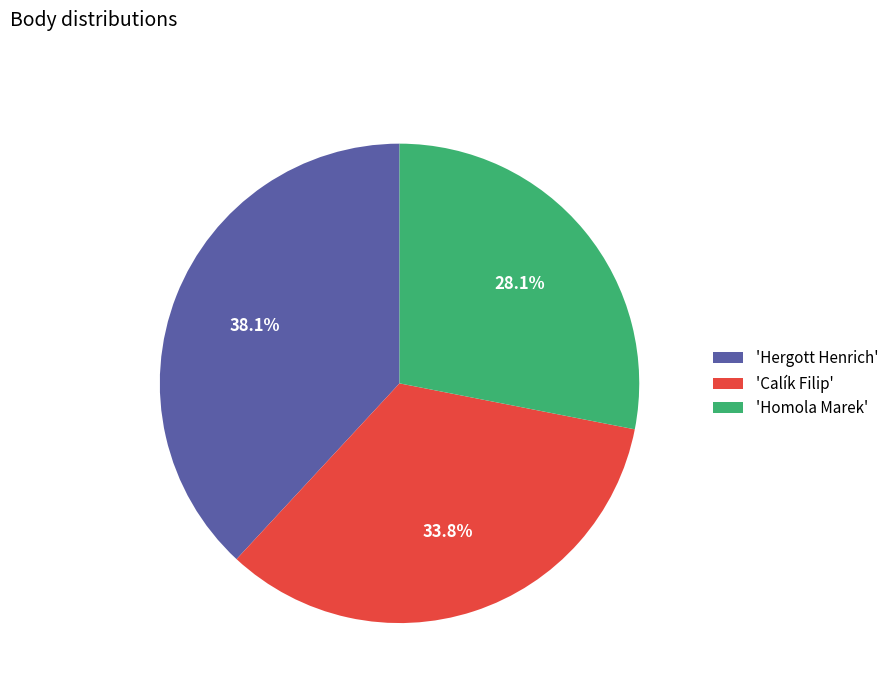

Which slice is the smallest?

'Homola Marek'